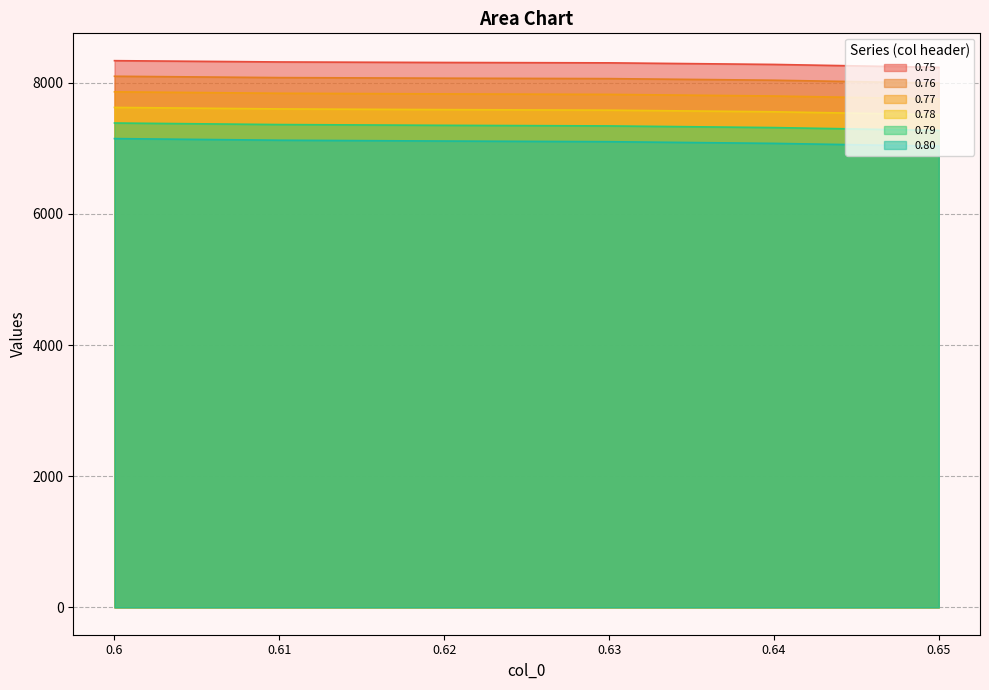

True or false: 0.79 and 0.80 cross at least once.

False